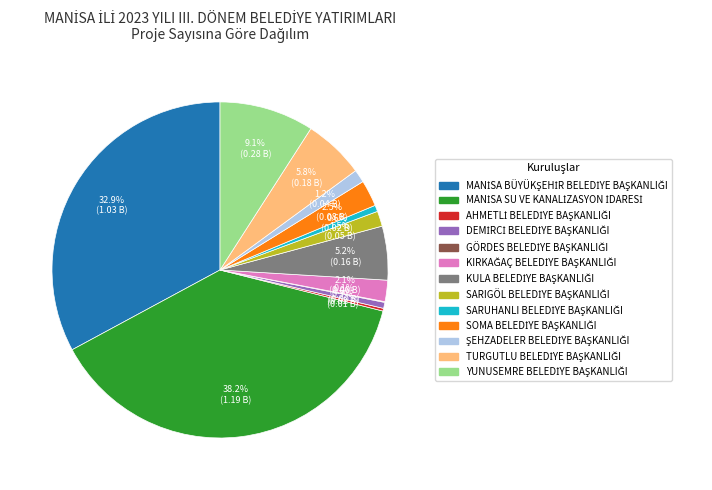

Does any single category account for the majority?

No